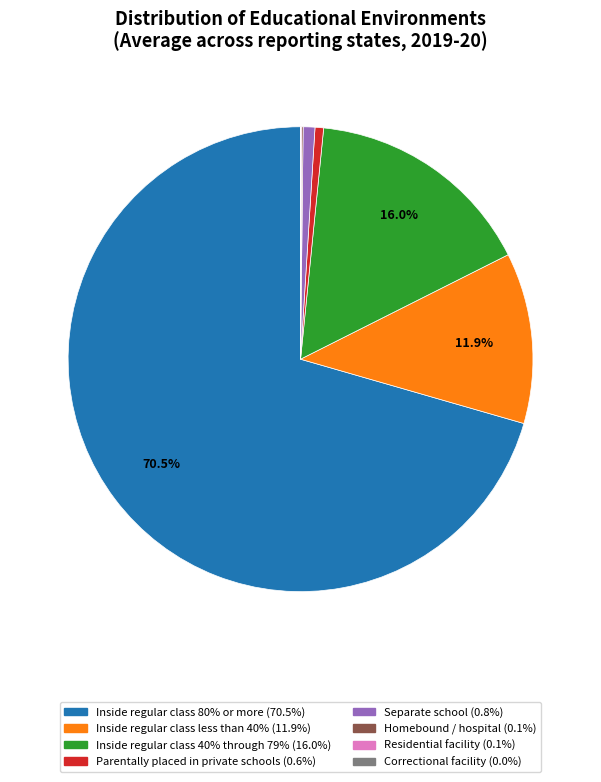

What portion of the pie excludes Inside regular class 40% through 79%?

84.0%